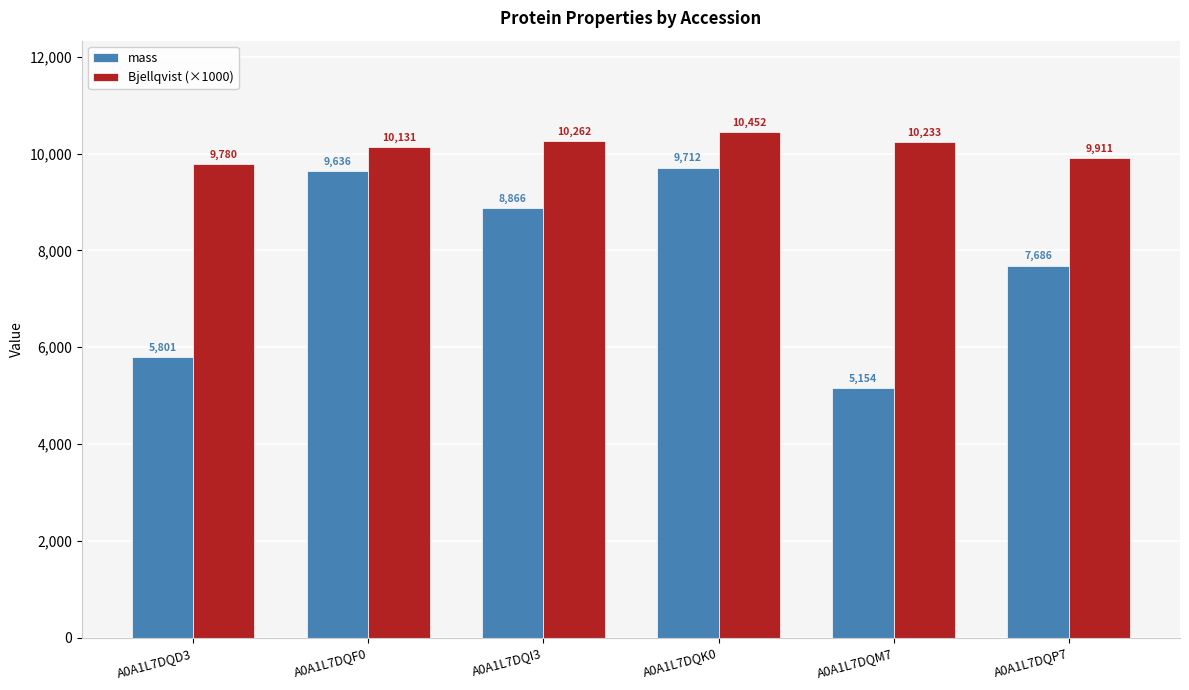

What is the average value of the Bjellqvist (×1000) series?

10128.2